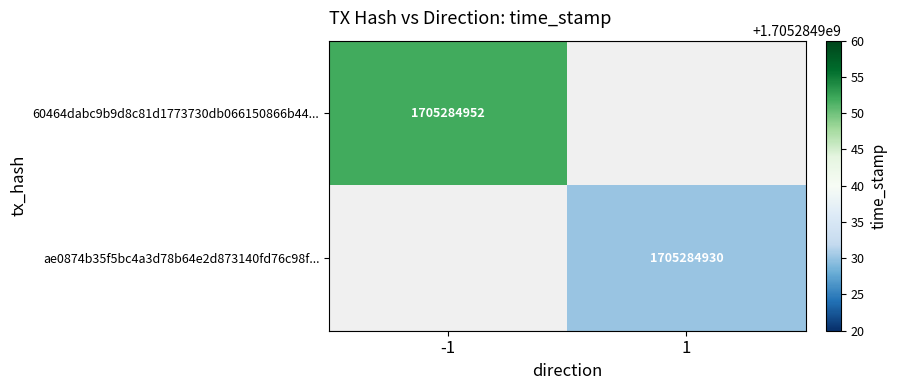

How many positive values does the 60464dabc9b9d8c81d1773730db066150866b44 series have?

1